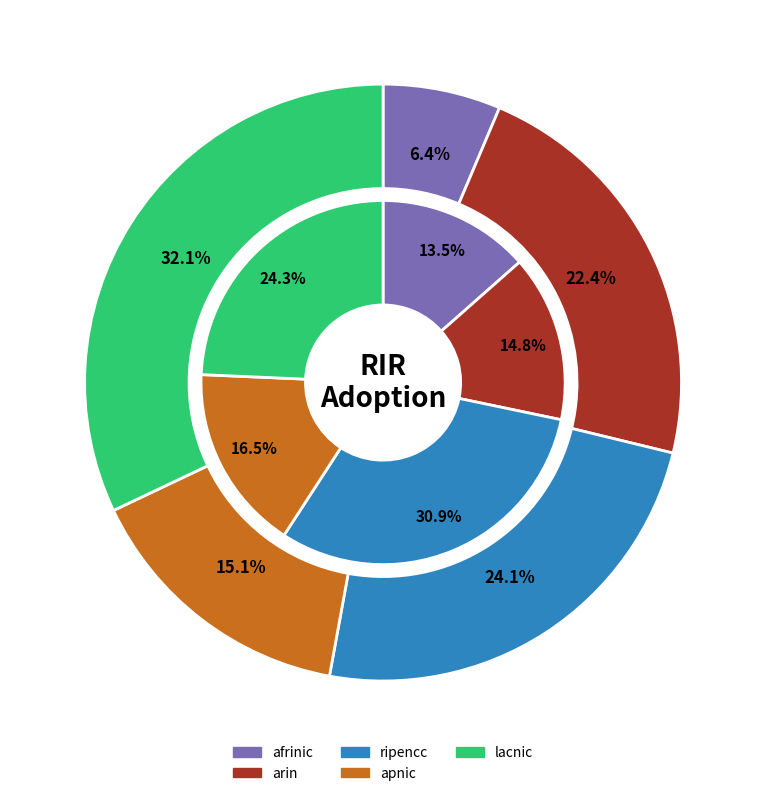

How many slices are in this pie chart?

5